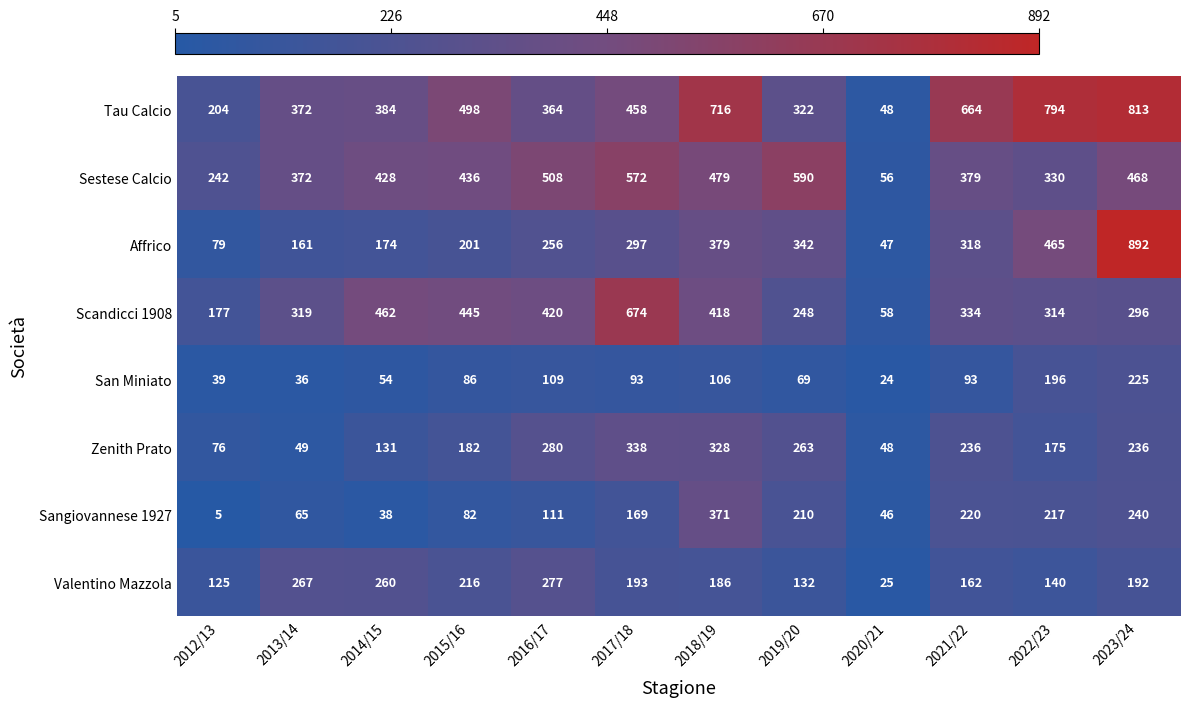

What is the sum of all Affrico values?

3611